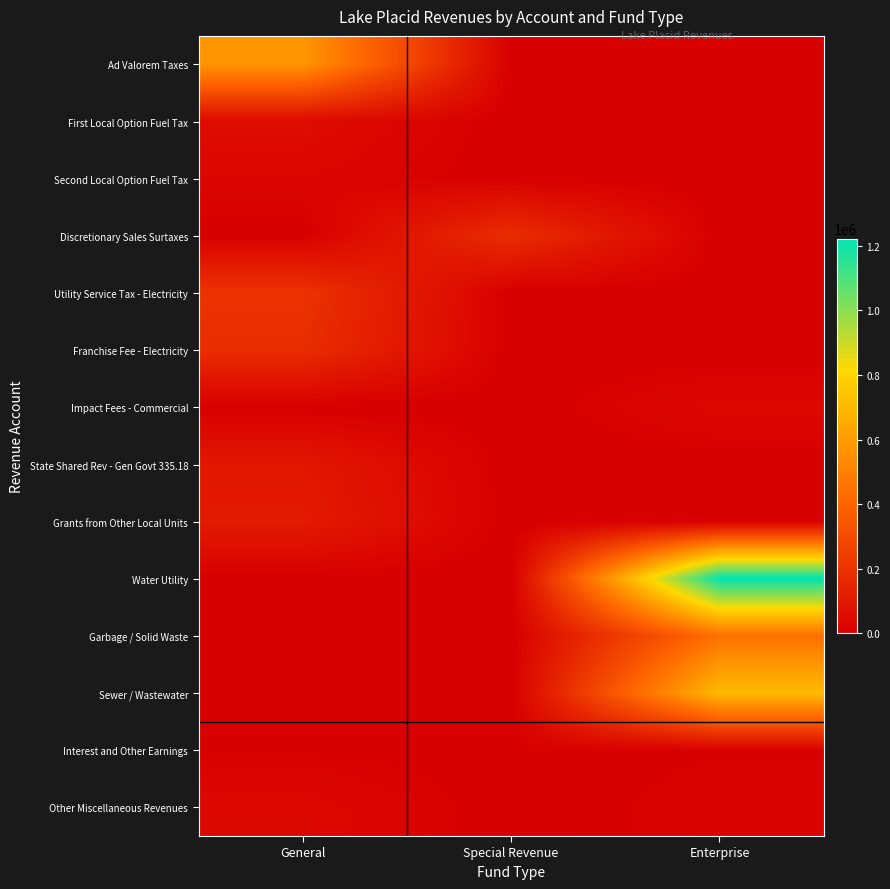

What is the greatest value displayed?

1222745